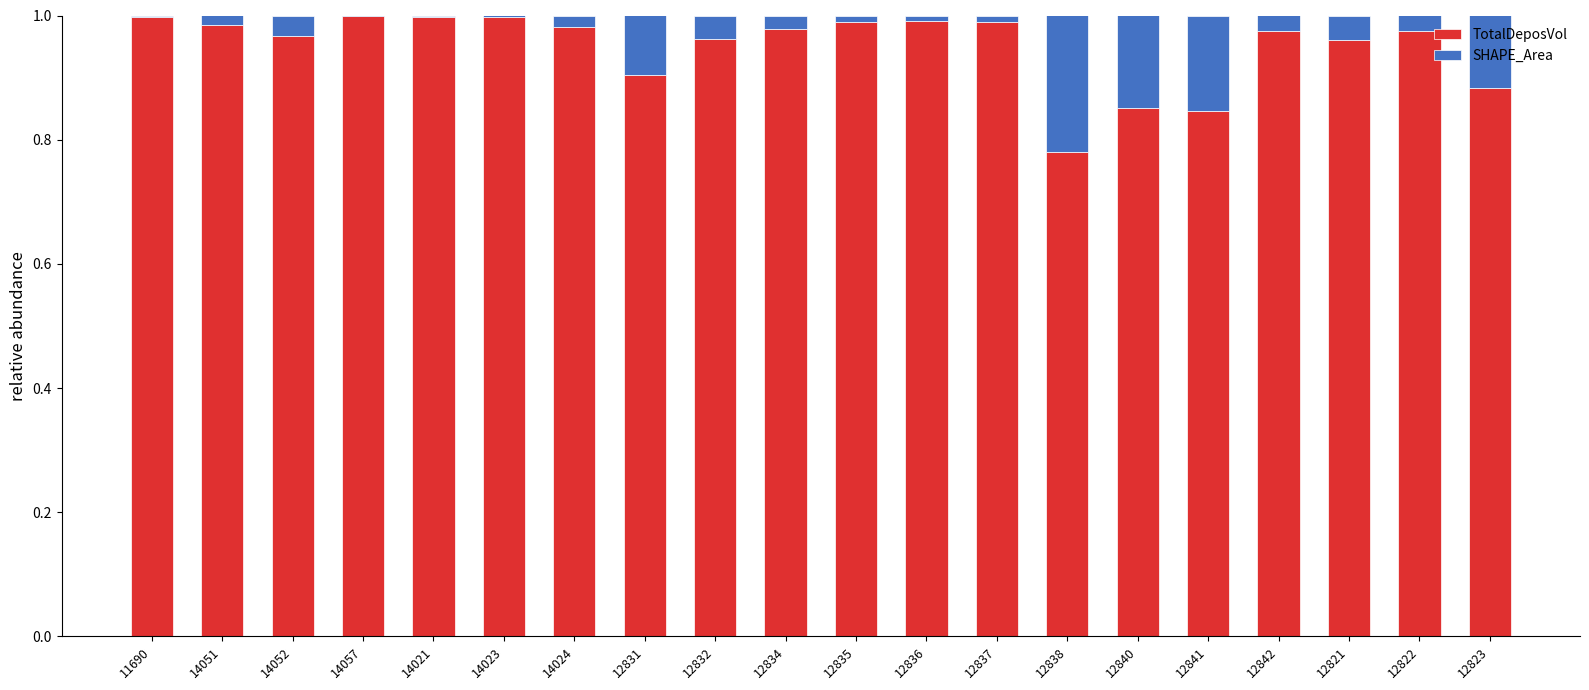

Does the chart contain stacked bars?

Yes